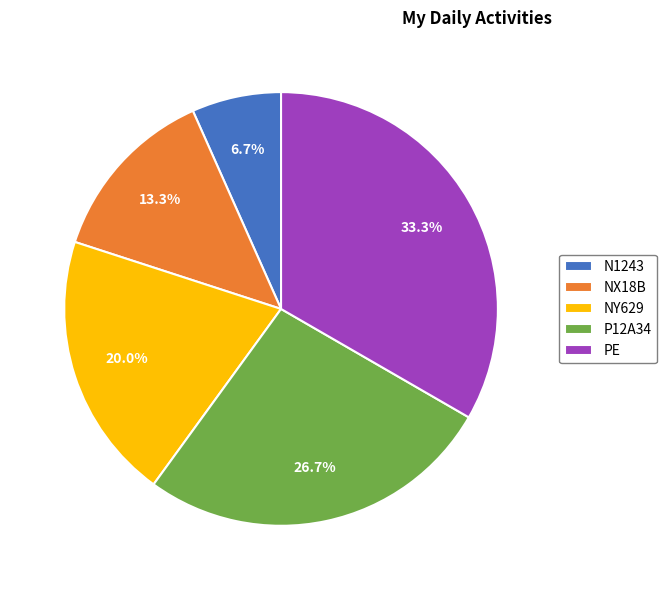

The NX18B slice represents 24% of the pie. True or false?

False